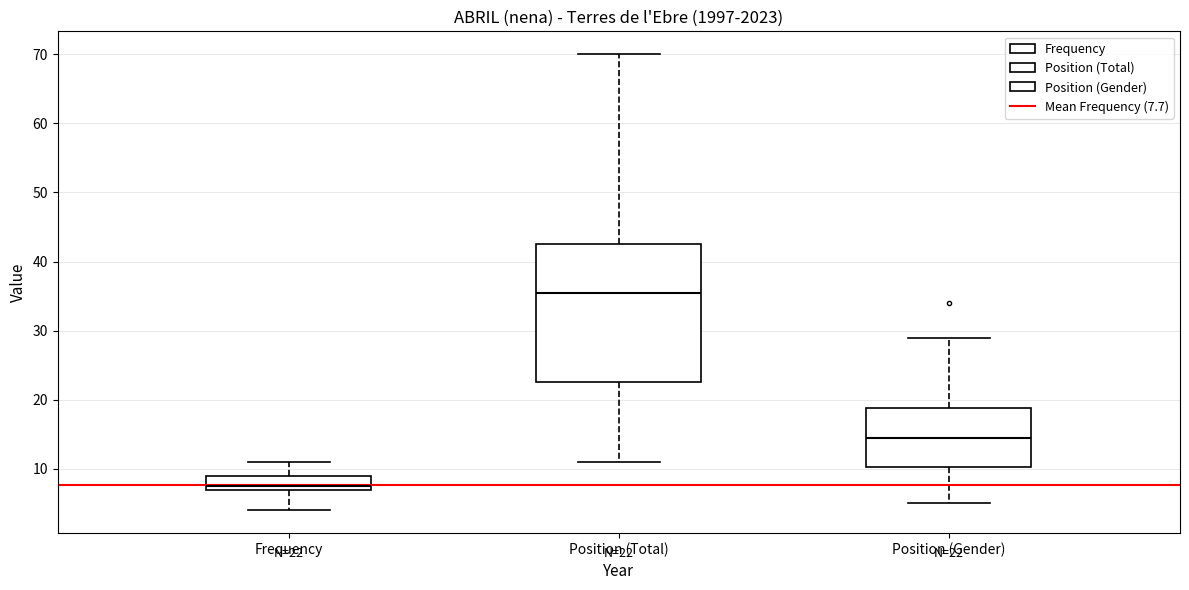

Which box's median line is the highest?

Position (Total)